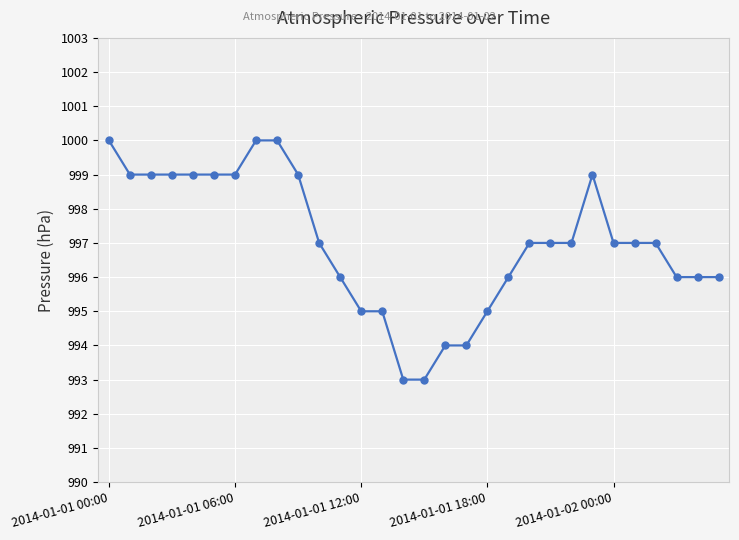

What is the maximum value shown in the chart?

1000